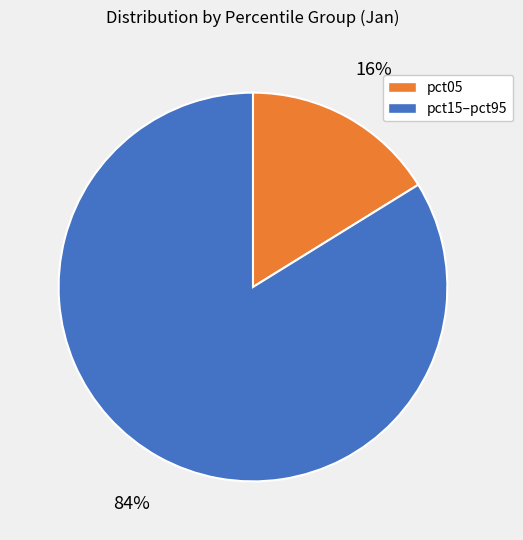

How many segments does this pie chart have?

2